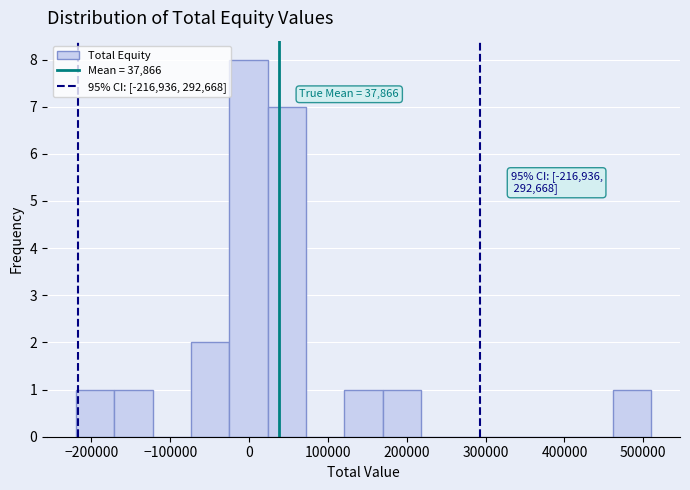

Which range on the x-axis has the tallest bar?

-30000 to 20000